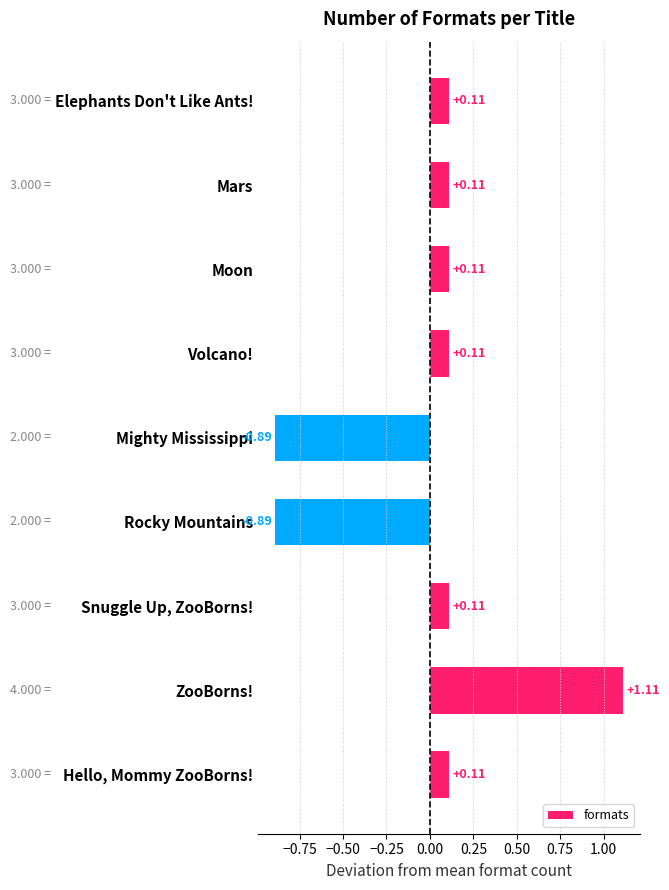

What is the difference between the values at Moon and Mighty Mississippi?

1.0